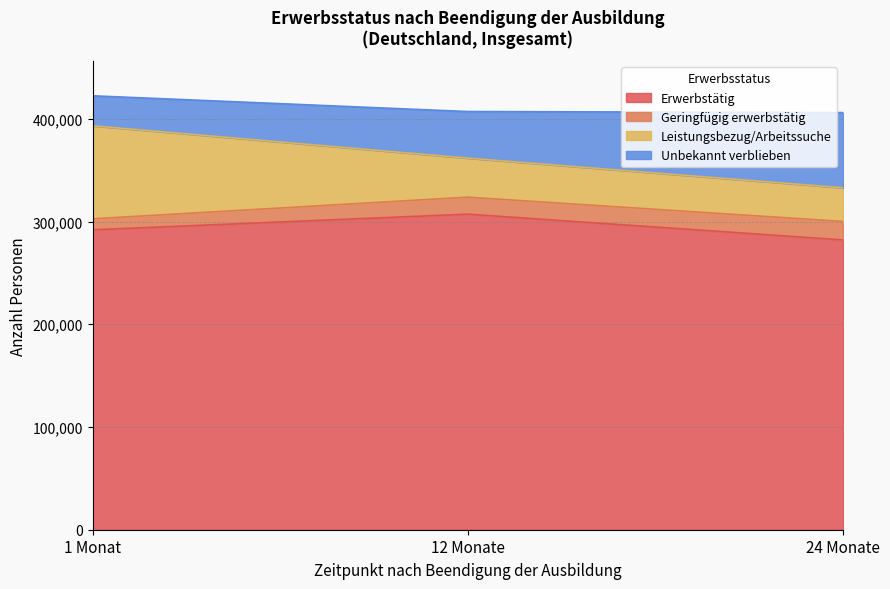

What is the highest value of the Erwerbstätig series?

307224